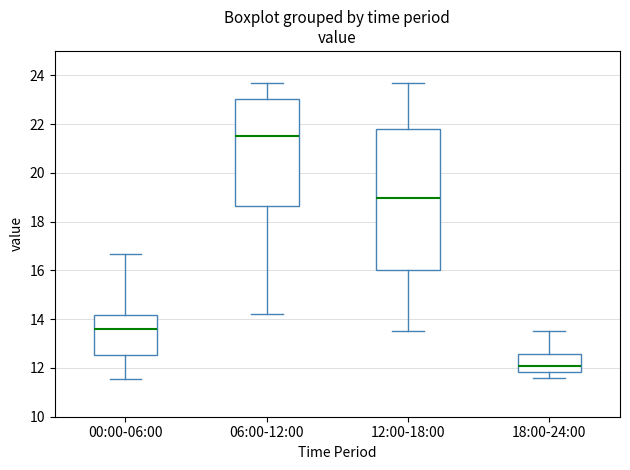

Comparing the boxes themselves (not the whiskers), which one is the tallest?

12:00-18:00